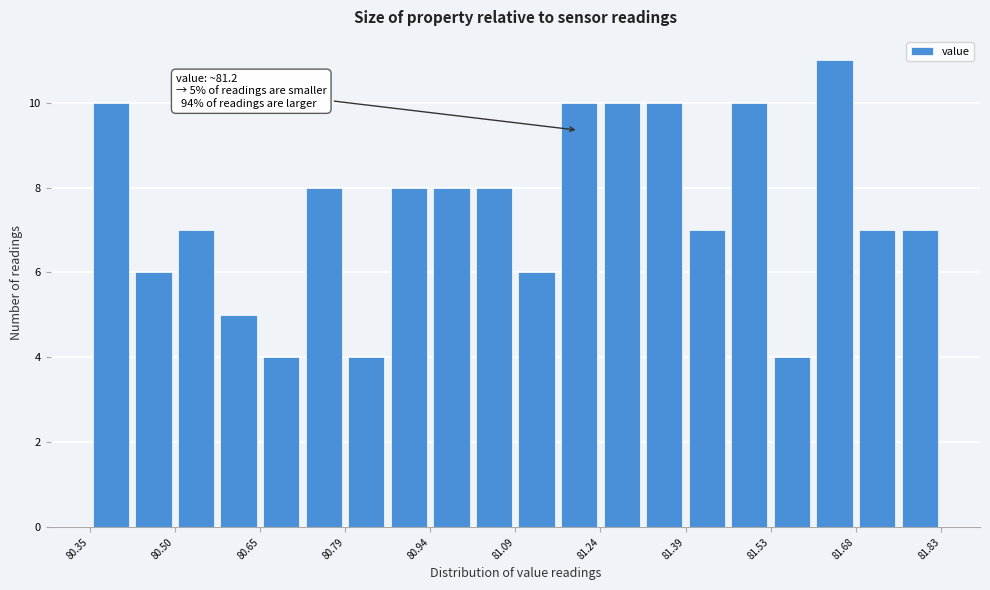

Around what value on the x-axis is the tallest bar? Give the approximate position of its centre, as read against the axis.

81.64